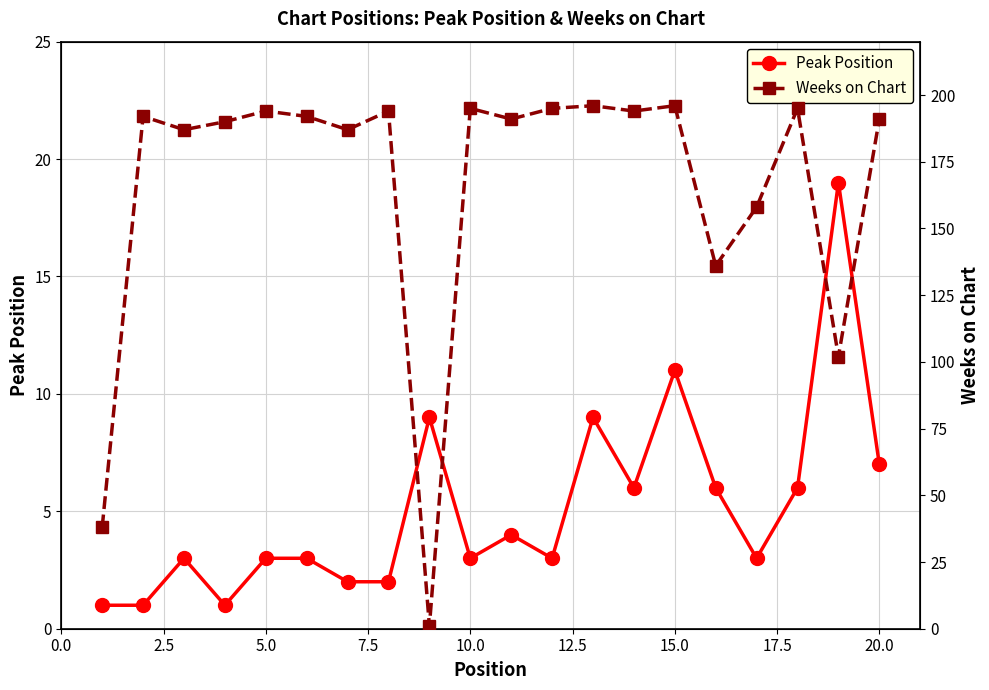

True or false: Peak Position has a value of 18 at 15.0.

False